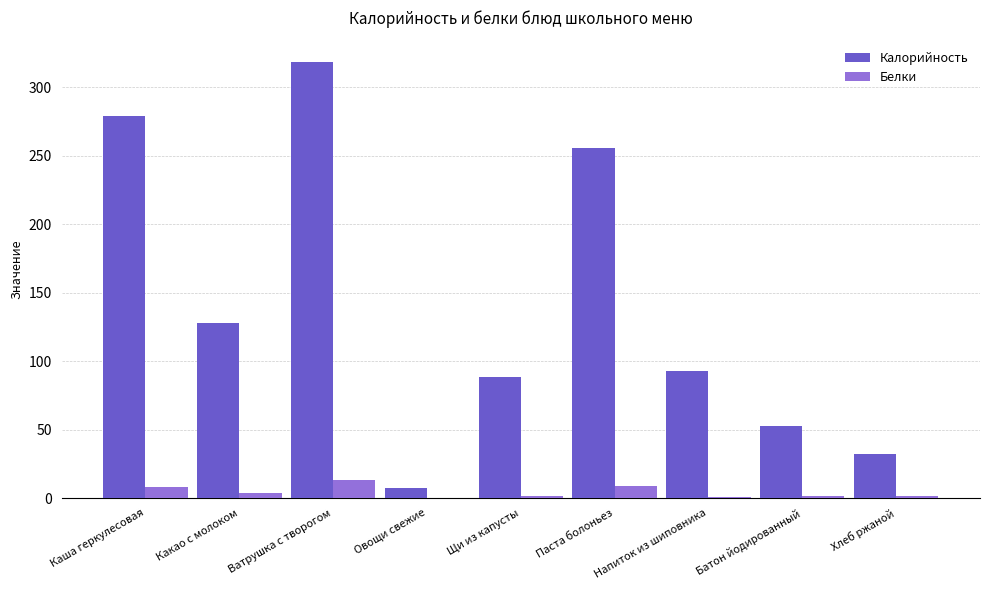

What is the sum of all Белки values?

39.5